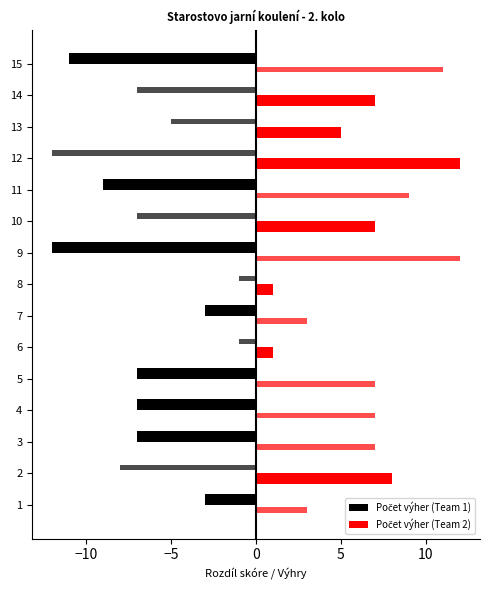

What is the label of the 9th bar from the right?

15